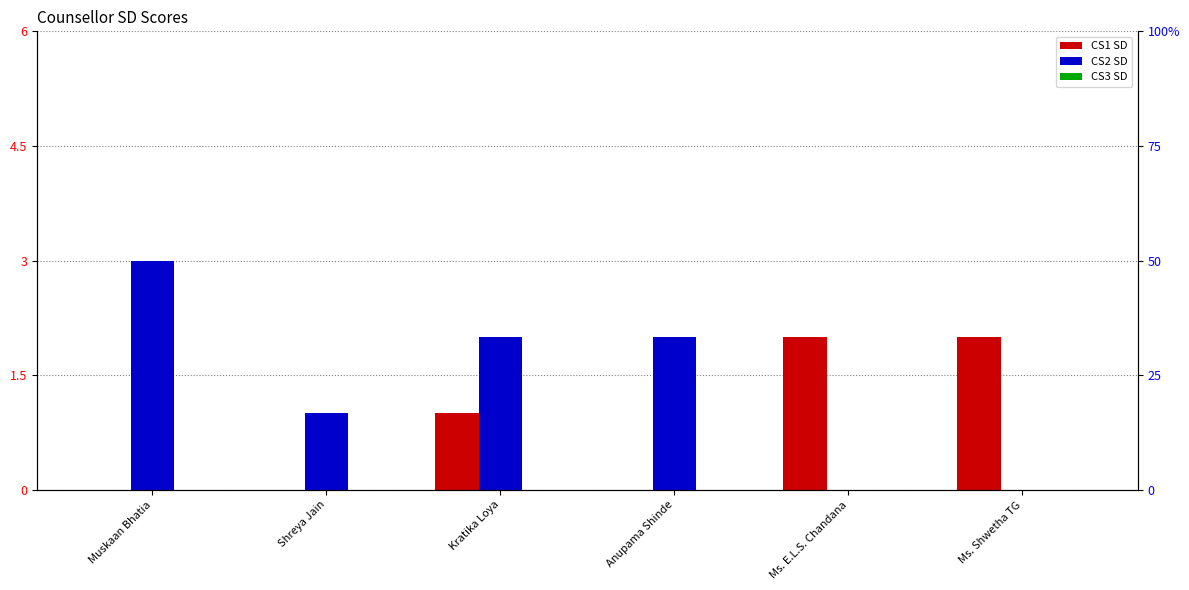

Which category has the highest value in the CS2 SD series?

Muskaan Bhatia